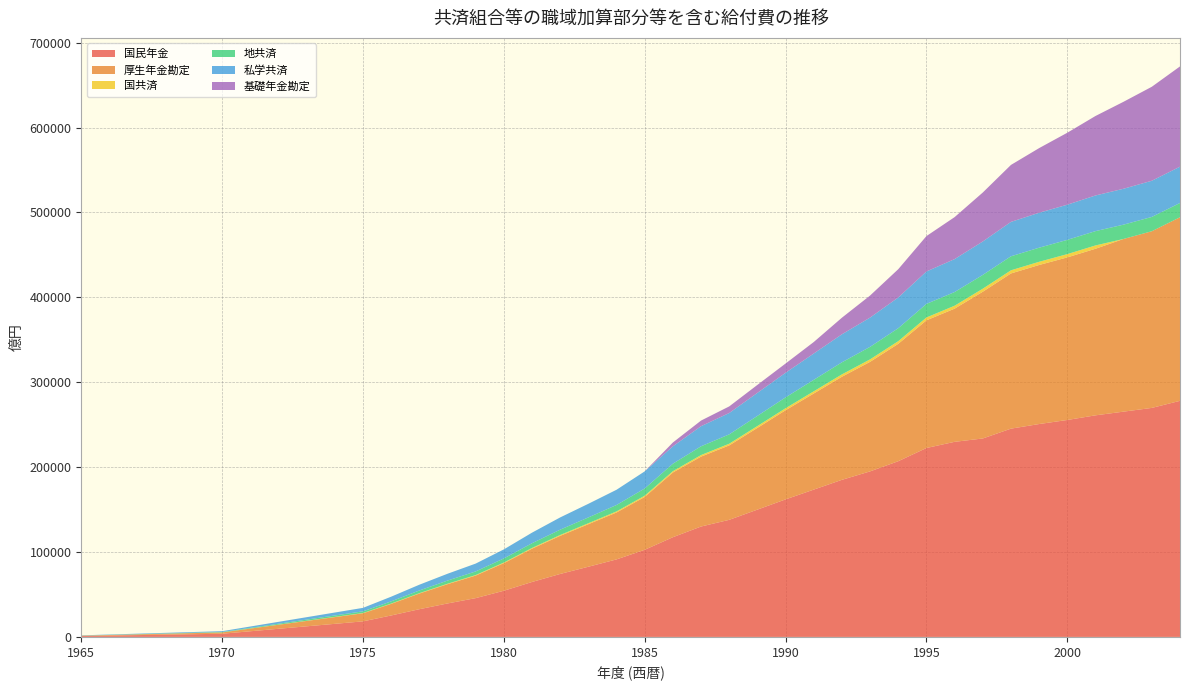

Reading right to left, transcribe all the data shown in this chart.

国民年金: 2004=278115	2003=269792	2002=265399	2001=261039	2000=255569	1999=250787	1998=245364	1997=233772	1996=229829	1995=222547	1994=207001	1993=195018	1992=185061	1991=173542	1990=162019	1989=149967	1988=137941	1987=130052	1986=117470	1985=102637	1984=91321	1983=82676	1982=74188	1981=64727	1980=54400	1979=45702	1978=39412	1977=32639	1976=25269	1975=18322	1970=3737	1965=1068
厚生年金勘定: 2004=216301	2003=208140	2002=203466	2001=196228	2000=191544	1999=187364	1998=182824	1997=172895	1996=156890	1995=150413	1994=138277	1993=129055	1992=121460	1991=113230	1990=105031	1989=96284	1988=87683	1987=82360	1986=76209	1985=62274	1984=55281	1983=50103	1982=44886	1981=39221	1980=32515	1979=26557	1978=22705	1977=18449	1976=13651	1975=9537	1970=1545	1965=376
国共済: 2004=0	2003=0	2002=0	2001=3916	2000=3854	1999=3774	1998=3707	1997=3567	1996=3467	1995=3376	1994=3131	1993=2927	1992=2773	1991=2568	1990=2365	1989=2188	1988=1984	1987=1838	1986=1575	1985=1464	1984=1280	1983=1149	1982=1011	1981=864	1980=721	1979=627	1978=530	1977=455	1976=368	1975=266	1970=60	1965=18
地共済: 2004=16779	2003=16849	2002=16852	2001=16867	2000=16800	1999=16608	1998=16517	1997=16240	1996=16117	1995=16005	1994=15297	1993=14740	1992=14226	1991=13530	1990=12778	1989=11950	1988=11028	1987=10330	1986=8816	1985=8504	1984=7552	1983=6848	1982=6272	1981=5559	1980=4831	1979=4252	1978=3726	1977=3152	1976=2593	1975=1999	1970=452	1965=140
私学共済: 2004=42783	2003=42618	2002=42298	2001=42005	2000=41430	1999=41177	1998=40523	1997=39376	1996=38805	1995=38176	1994=36170	1993=34486	1992=33000	1991=30987	1990=28988	1989=27120	1988=25151	1987=23680	1986=20466	1985=20164	1984=17938	1983=16057	1982=14427	1981=12463	1980=10648	1979=9251	1978=8028	1977=6793	1976=5512	1975=4100	1970=968	1965=250
基礎年金勘定: 2004=118118	2003=110735	2002=102494	2001=93633	2000=84774	1999=76146	1998=67114	1997=57690	1996=49455	1995=41695	1994=33351	1993=25968	1992=19548	1991=13549	1990=10891	1989=9401	1988=7779	1987=6620	1986=4521	1985=0	1984=0	1983=0	1982=0	1981=0	1980=0	1979=0	1978=0	1977=0	1976=0	1975=0	1970=0	1965=0